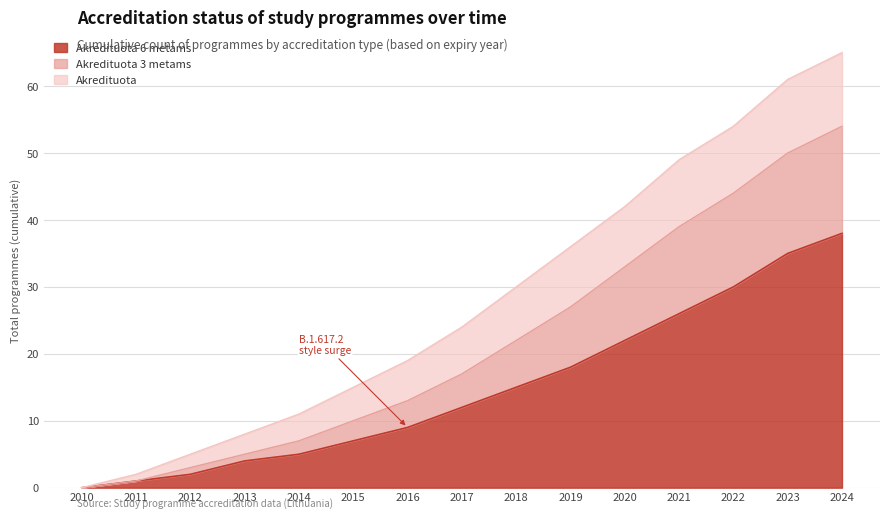

True or false: Akredituota 3 metams and Akredituota 6 metams cross at least once.

False